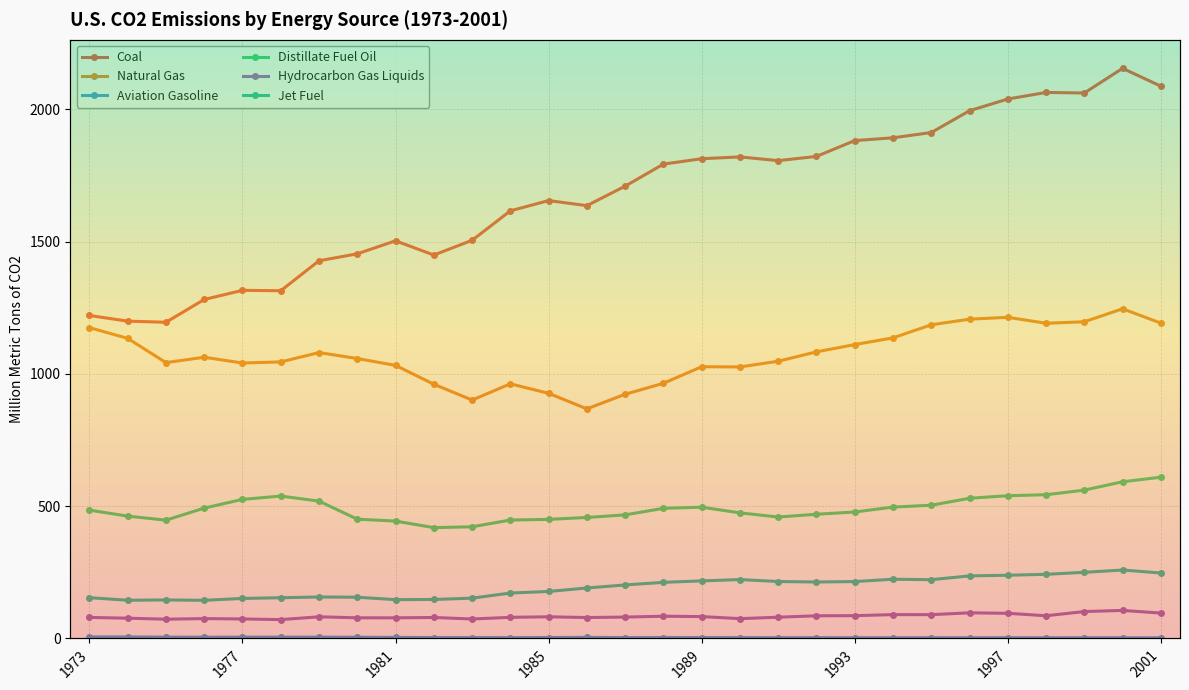

Which label corresponds to the largest value in the chart?

2000